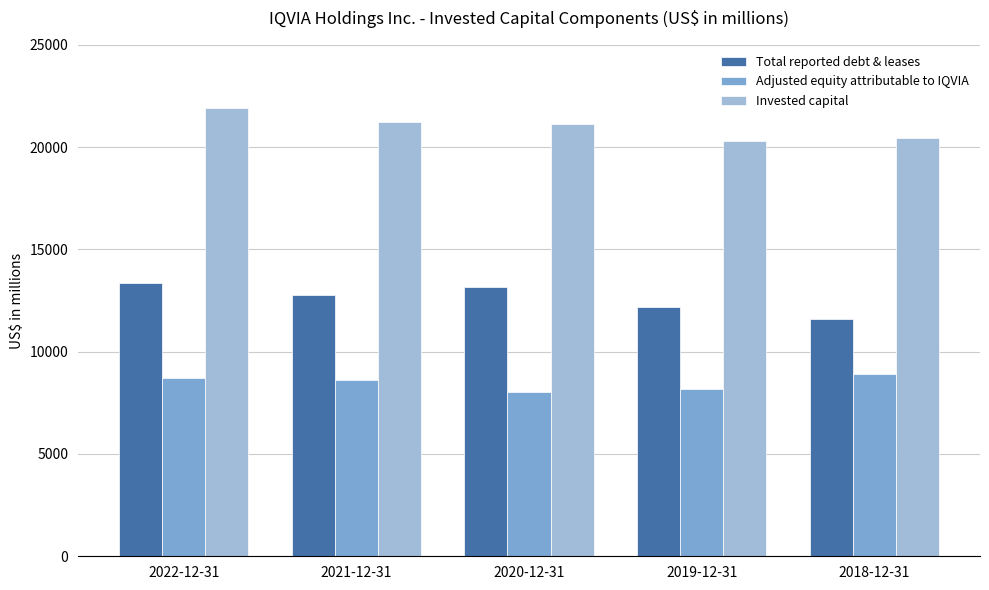

What is the difference between the maximum and minimum values in the Adjusted equity attributable to IQVIA series?

853